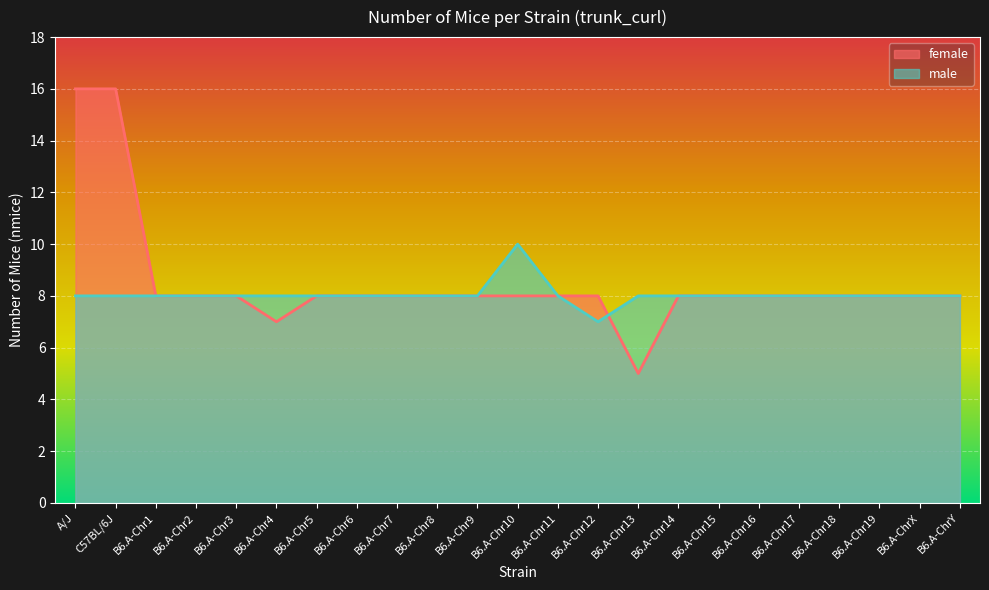

What is the greatest value displayed?

16